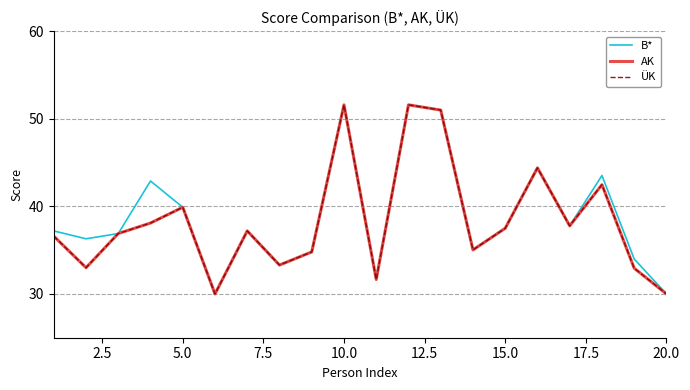

Reading left to right, what are all the values shown in this chart?

B*: 37.2	36.3	36.9	42.9	39.9	30.0	37.2	33.3	34.8	51.6	31.6	51.6	51.0	35.0	37.5	44.4	37.8	43.5	34.0	30.0
AK: 36.6	33.0	36.9	38.1	39.9	30.0	37.2	33.3	34.8	51.6	31.6	51.6	51.0	35.0	37.5	44.4	37.8	42.5	32.9	30.0
ÜK: 36.6	33.0	36.9	38.1	39.9	30.0	37.2	33.3	34.8	51.6	31.6	51.6	51.0	35.0	37.5	44.4	37.8	42.5	32.9	30.0